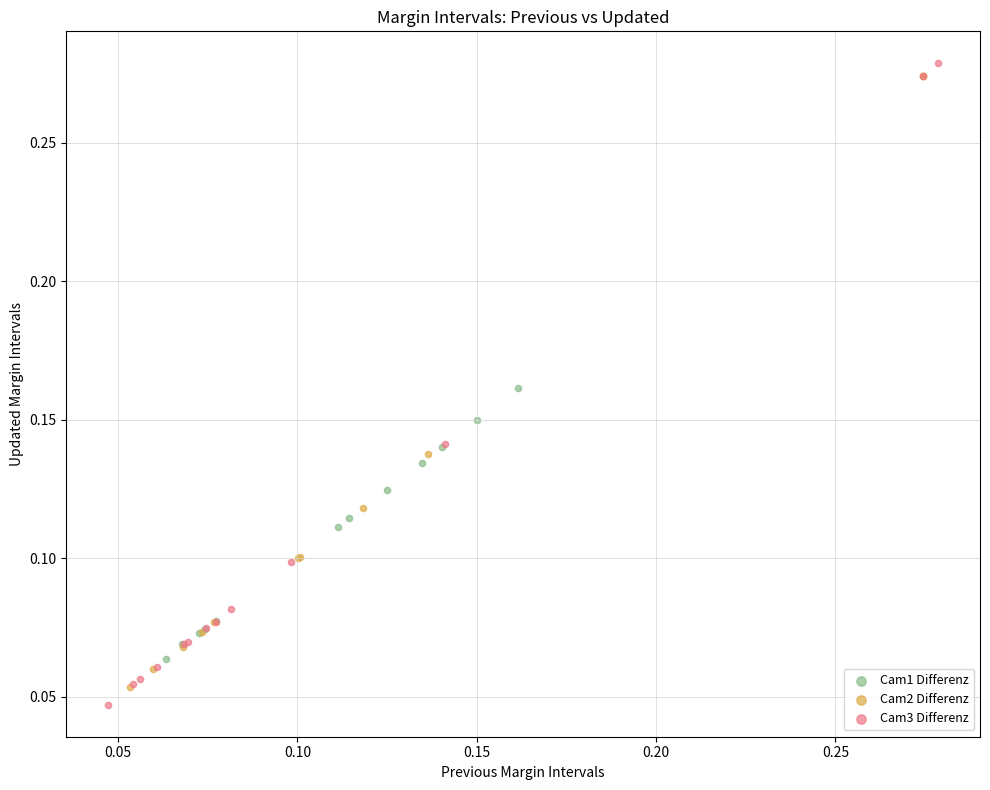

Which series has the largest Y range (max minus min)?

Cam3 Differenz